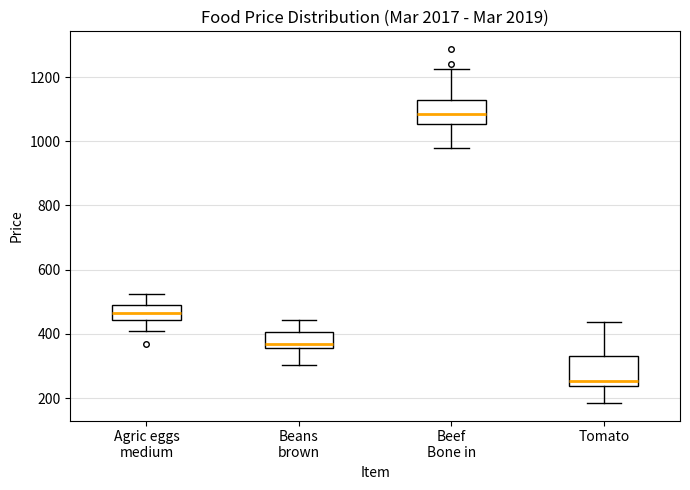

Which box has the lowest median line?

Tomato